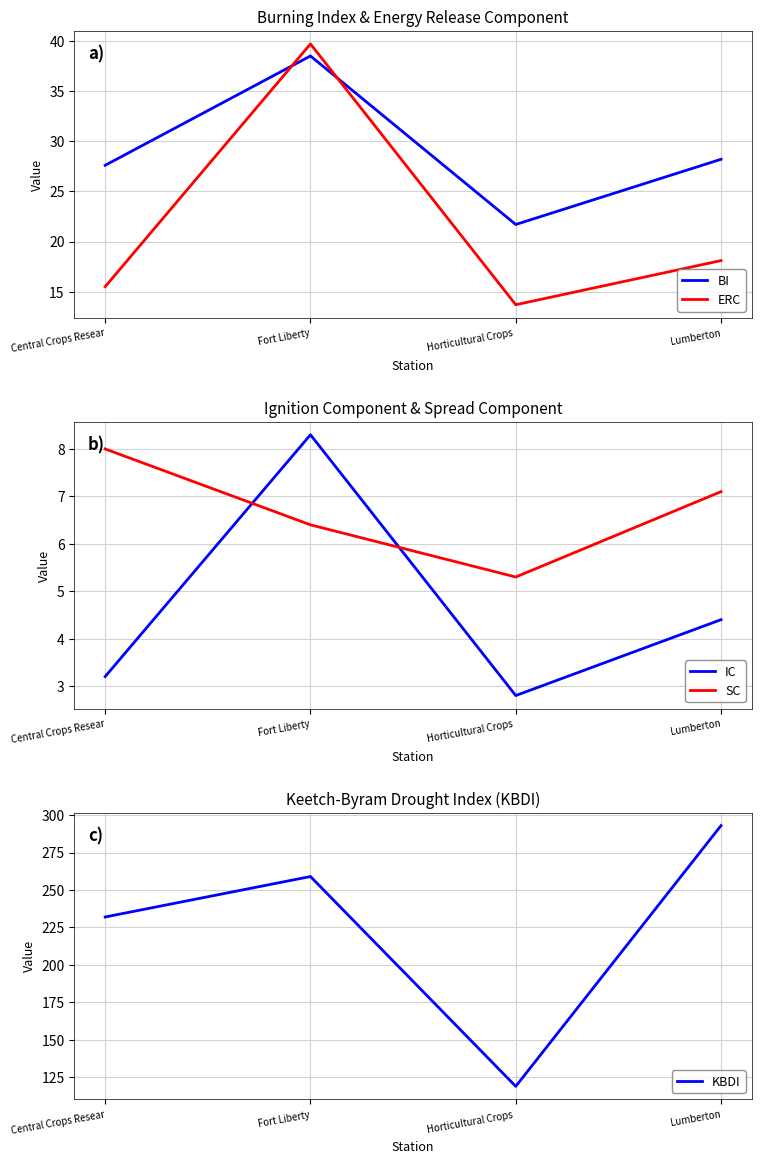

Where does the BI series first go above 28?

Fort Liberty